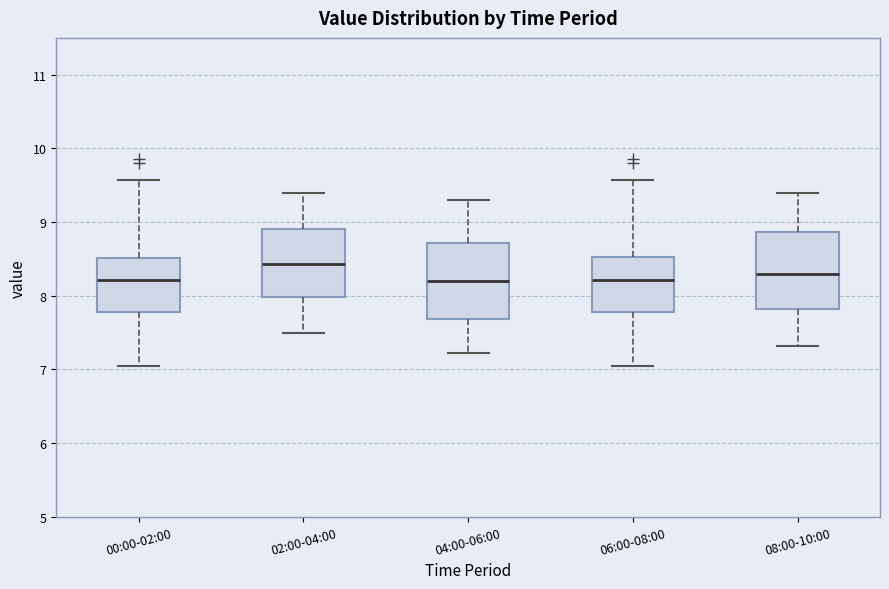

Reading left to right, read every box against the y-axis: the position of its median line, the range the box covers, and the ends of its whiskers. The values are not printed on the chart, so give them approximately, as read against the axis.

00:00-02:00: median 8.2, box 7.8 to 8.5, whiskers 7.1 to 9.6
02:00-04:00: median 8.4, box 8.0 to 8.9, whiskers 7.5 to 9.4
04:00-06:00: median 8.2, box 7.7 to 8.7, whiskers 7.2 to 9.3
06:00-08:00: median 8.2, box 7.8 to 8.5, whiskers 7.1 to 9.6
08:00-10:00: median 8.3, box 7.8 to 8.9, whiskers 7.3 to 9.4